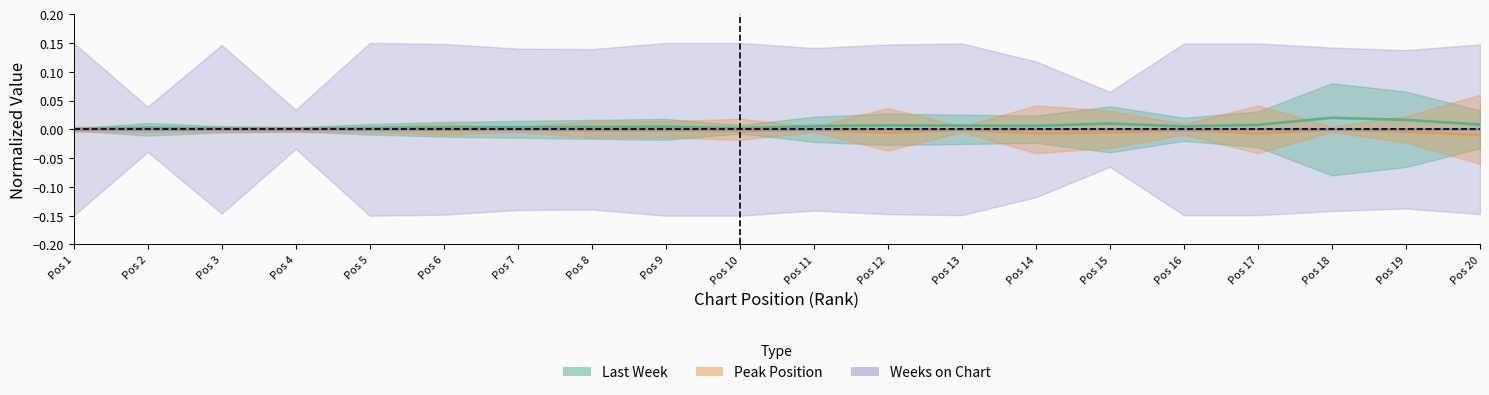

Does the chart display data point markers on the line(s)?

No